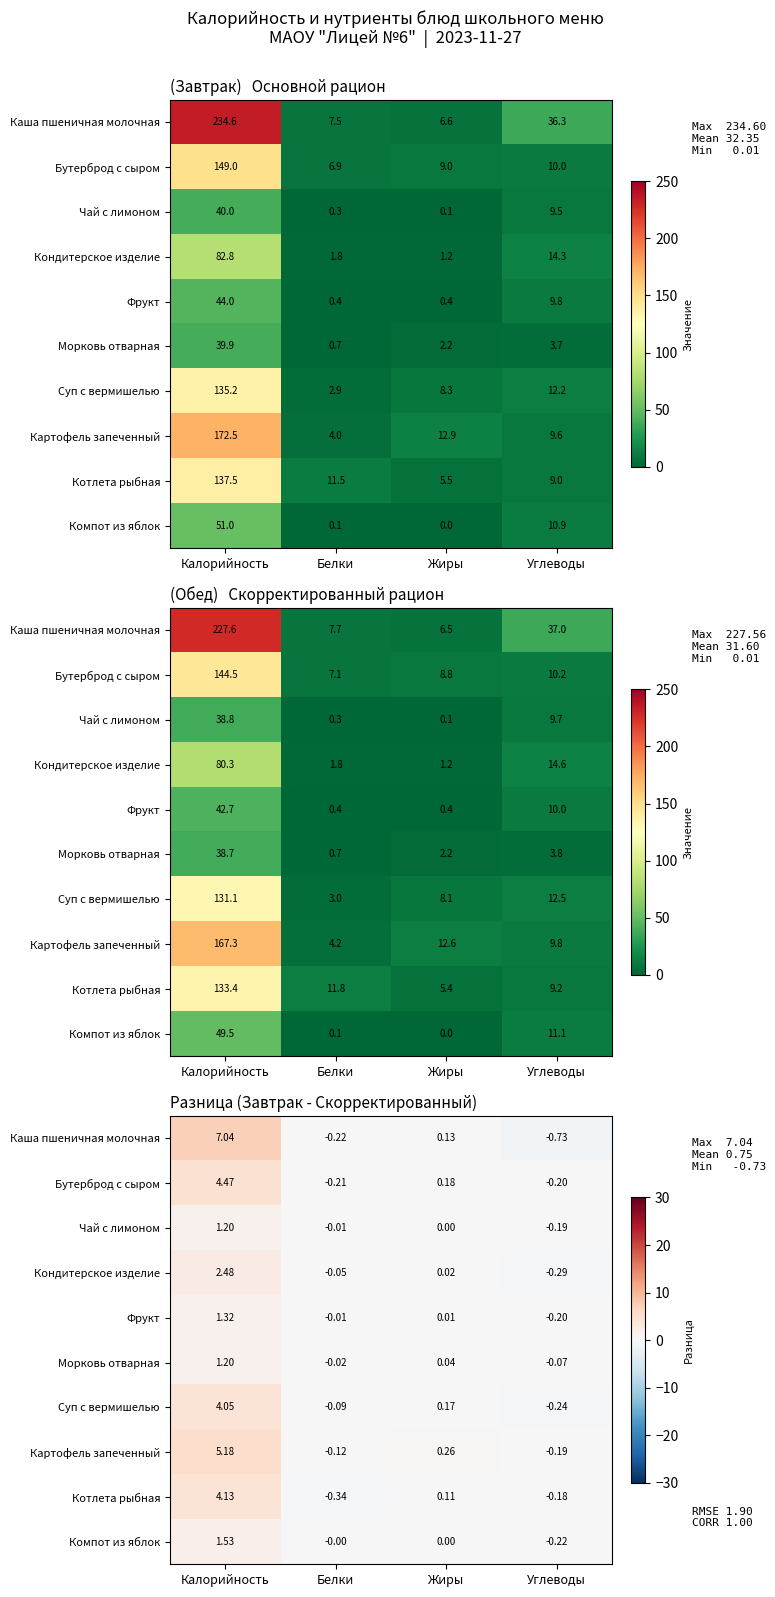

How many values in the Суп с вермишелью series exceed 0?

2